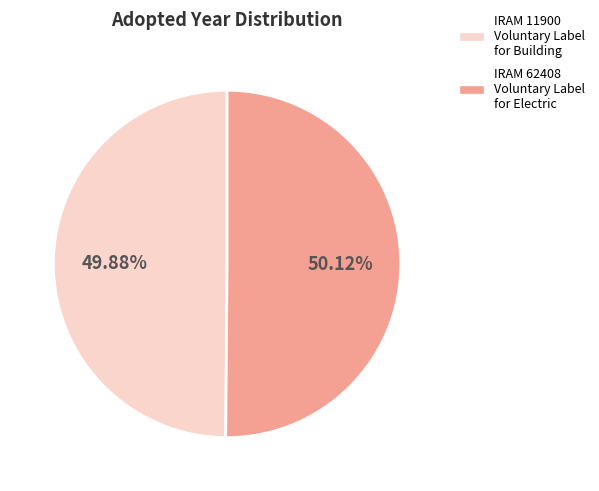

Is the sum of IRAM 11900 Voluntary Label for Building and IRAM 62408 Voluntary Label for Electric greater than half?

Yes